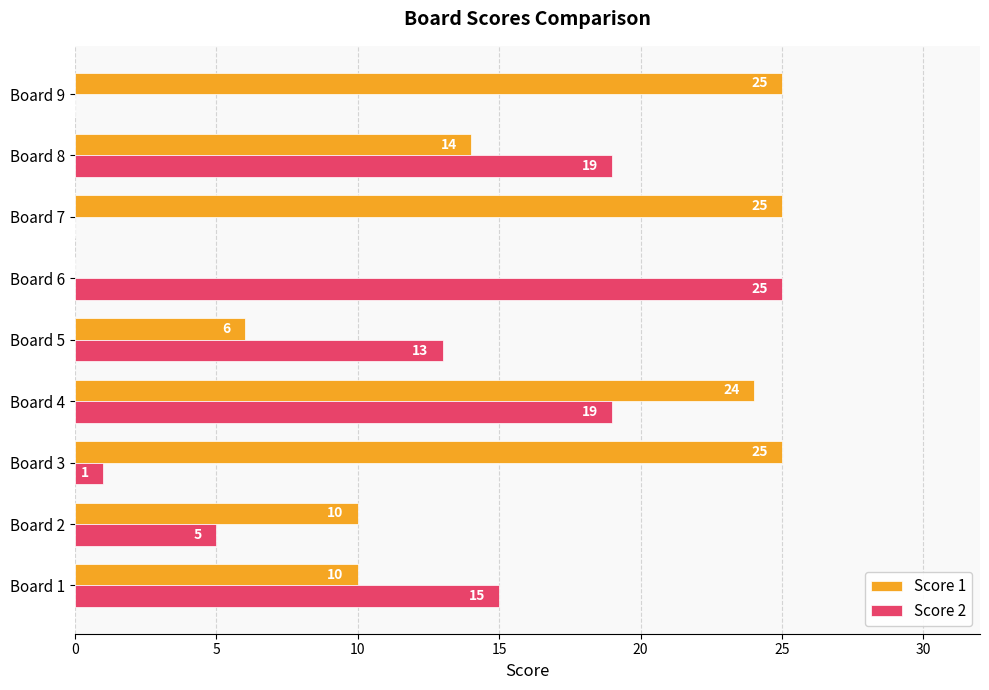

Which series changed the most between Board 5 and Board 9?

Score 1